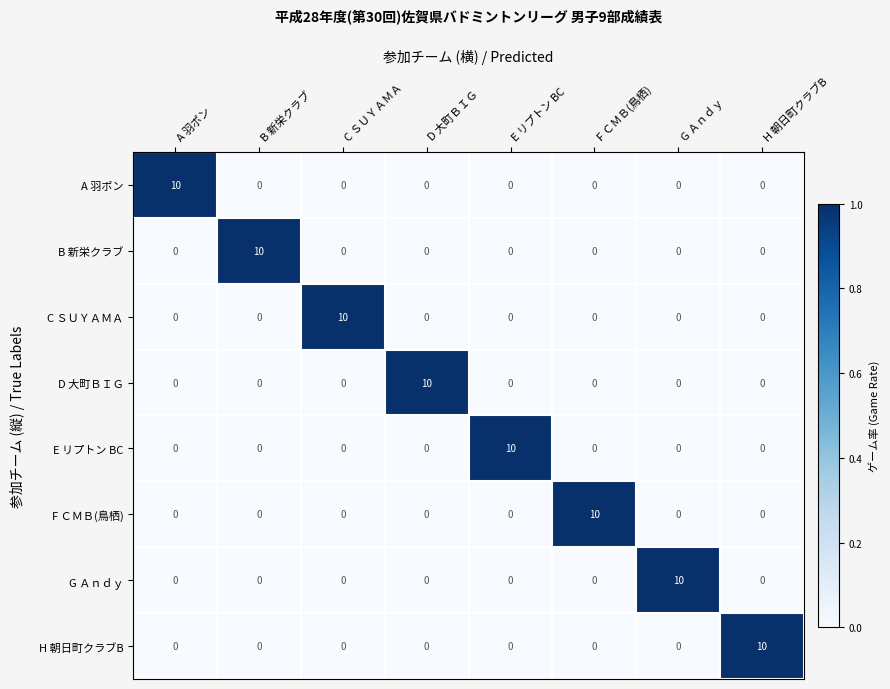

Is the value of B 新栄クラブ at D 大町ＢＩＧ greater than the value of E リプトン BC at E リプトン BC?

No